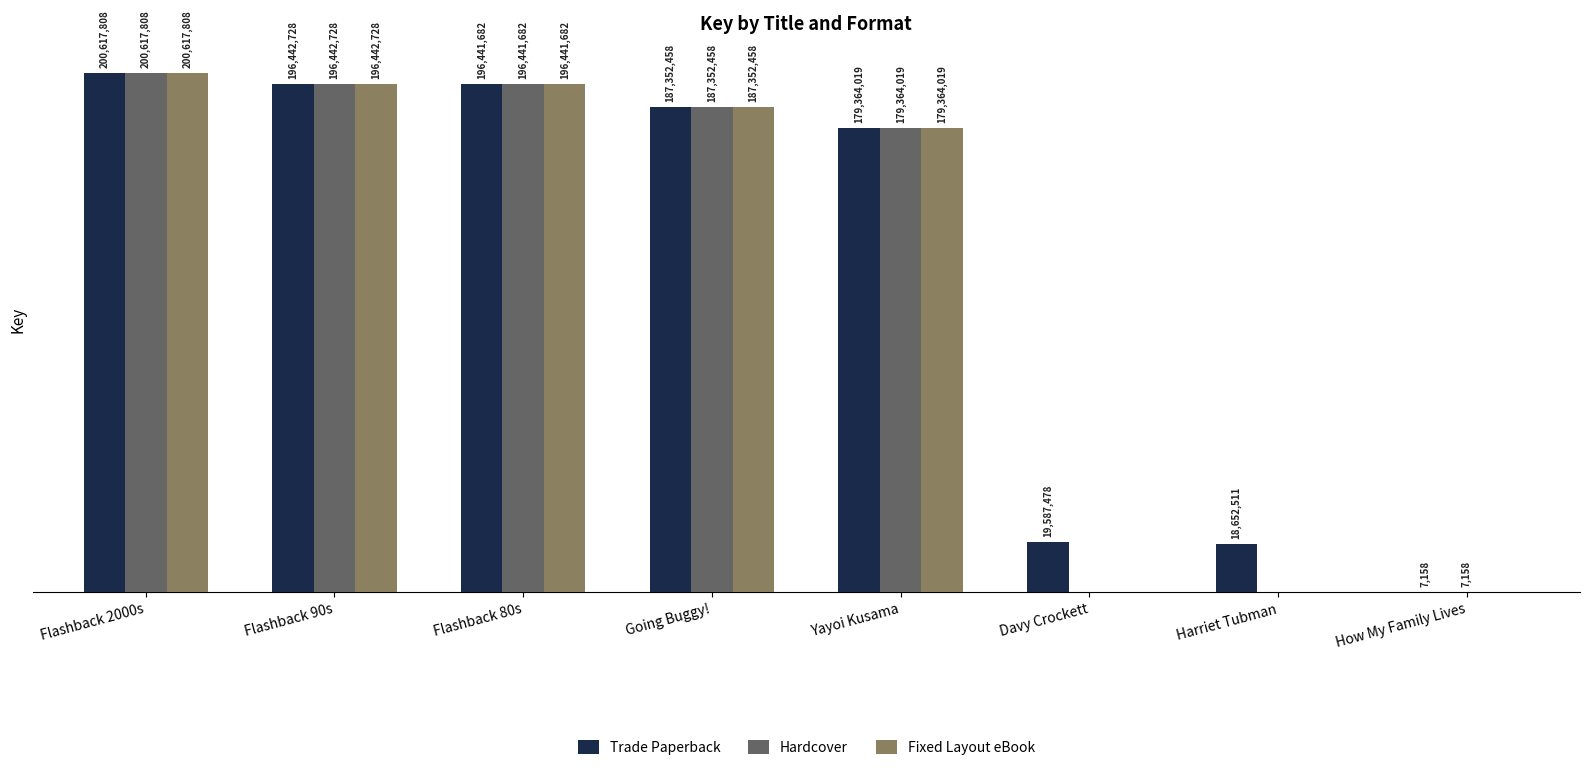

What are all the series names shown in the legend?

Trade Paperback, Hardcover, Fixed Layout eBook